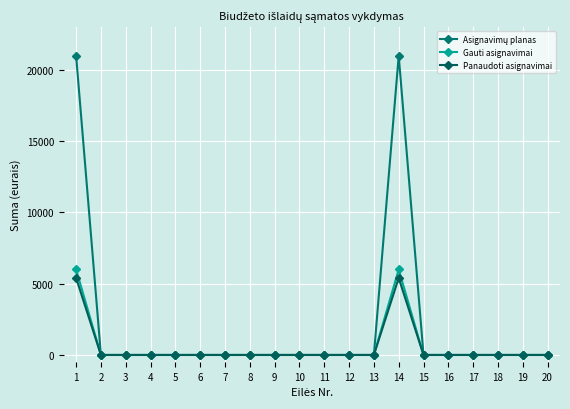

How many categories are shown in the chart?

20